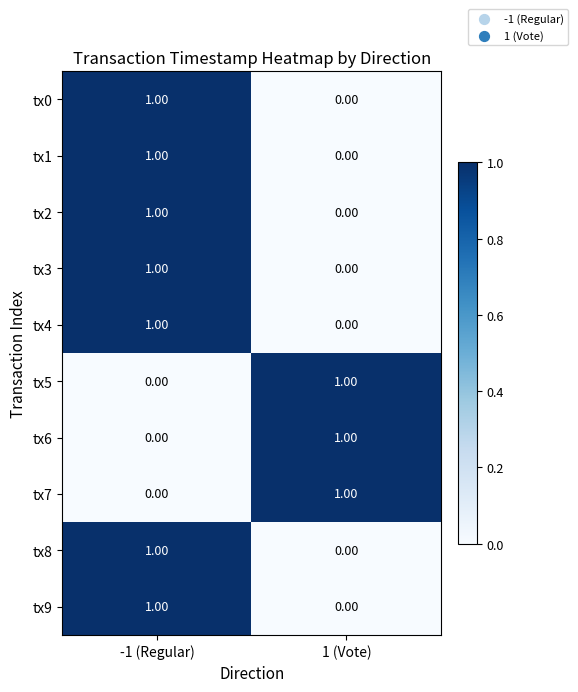

Rank the categories by tx9 value from highest to lowest.

-1 (Regular), 1 (Vote)